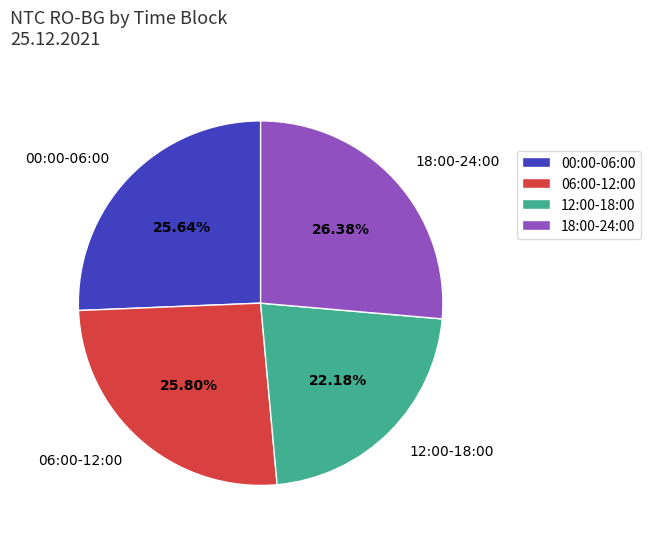

Do 12:00-18:00 and 18:00-24:00 together represent more than half of the pie?

No